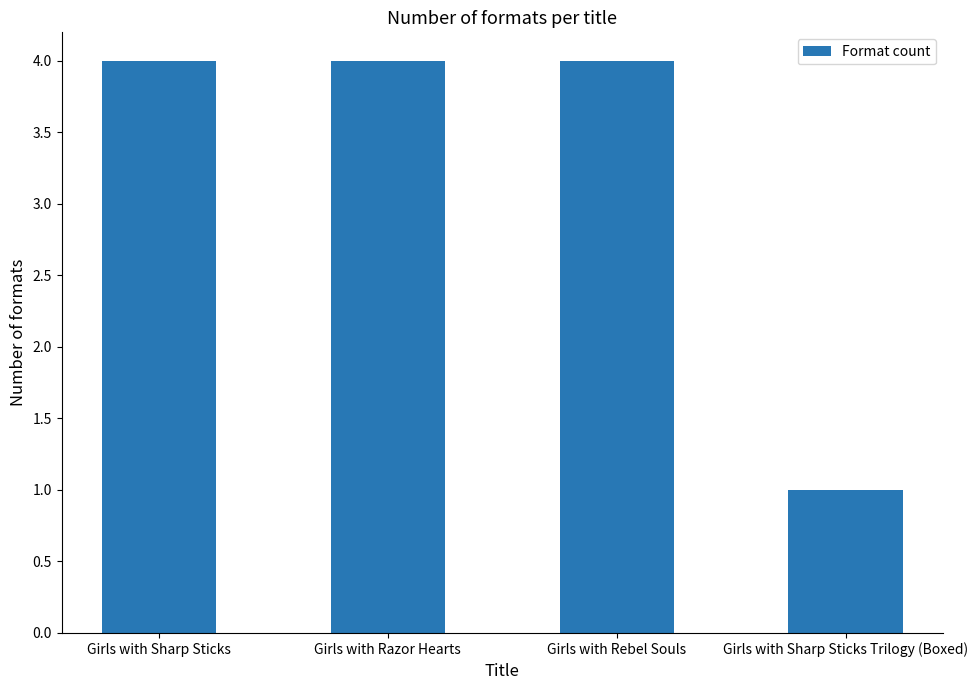

What is the ratio of the value at Girls with Razor Hearts to the value at Girls with Sharp Sticks Trilogy (Boxed)?

4.0